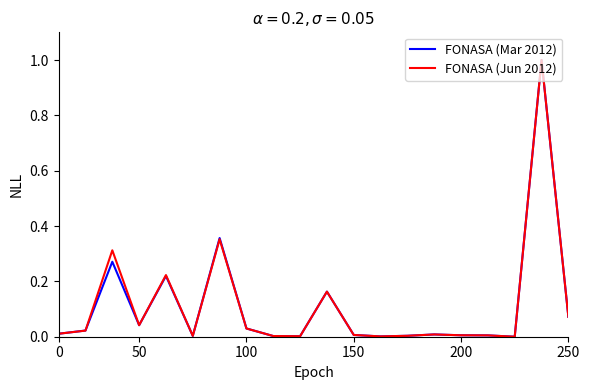

What is the highest value of the FONASA (Mar 2012) series?

1.0